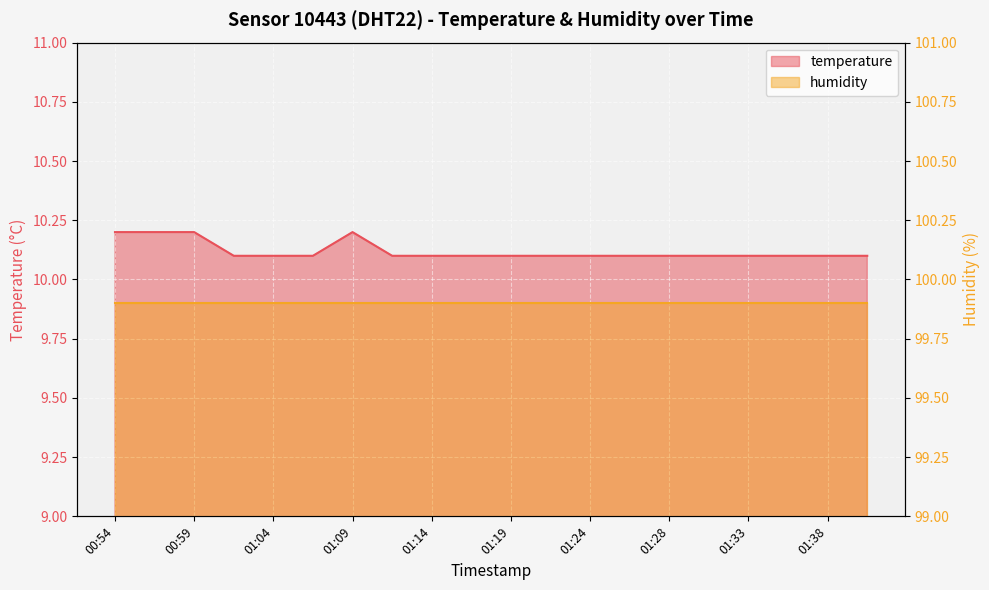

What is the smallest value displayed?

10.1